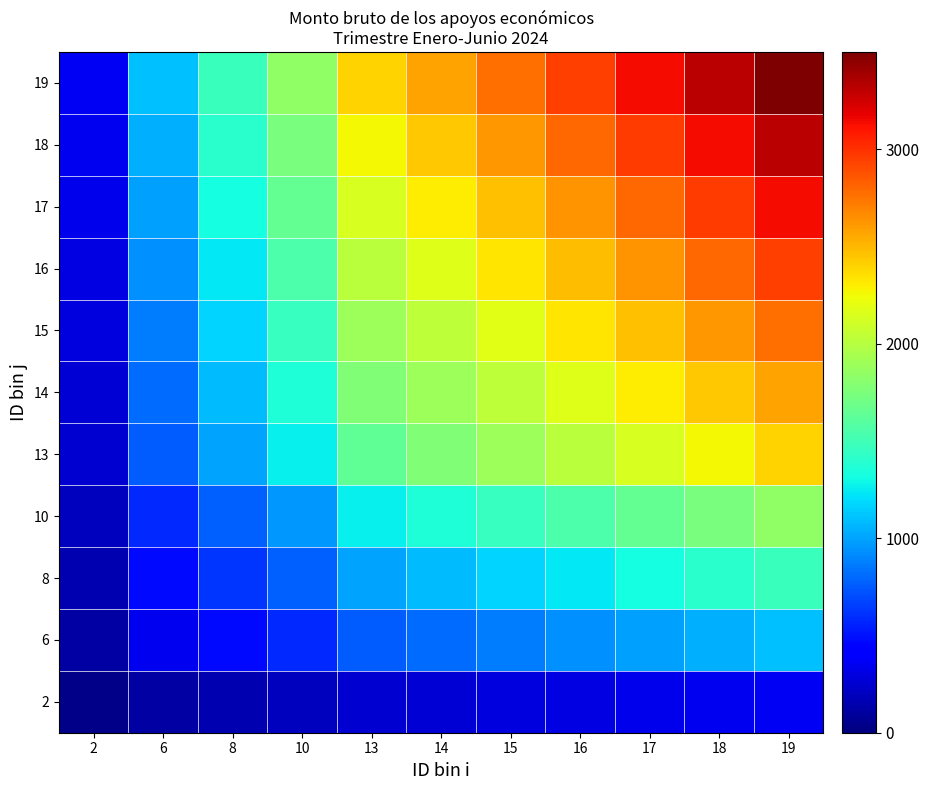

At how many categories does at least one series exceed 2742?

5